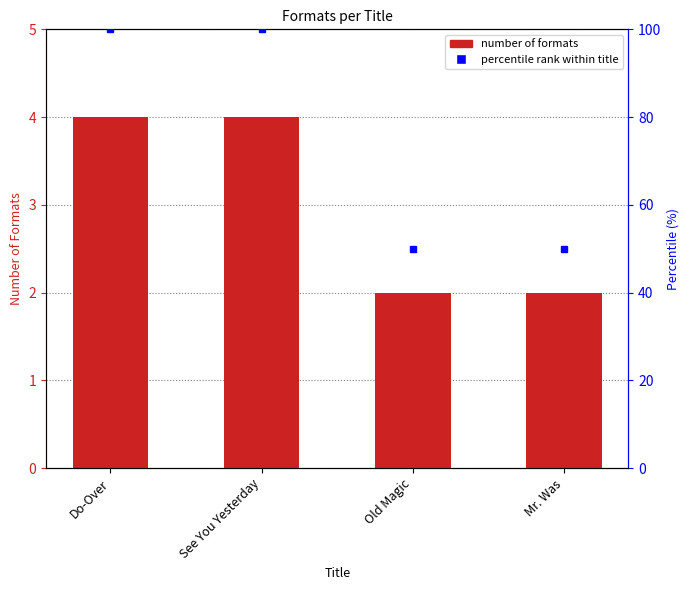

What is the difference between the second highest and second lowest values?

2